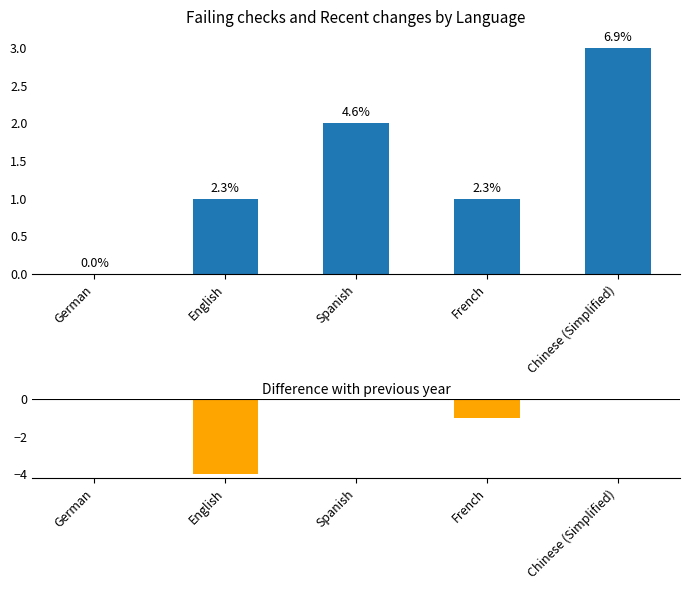

What position from the left is German?

1